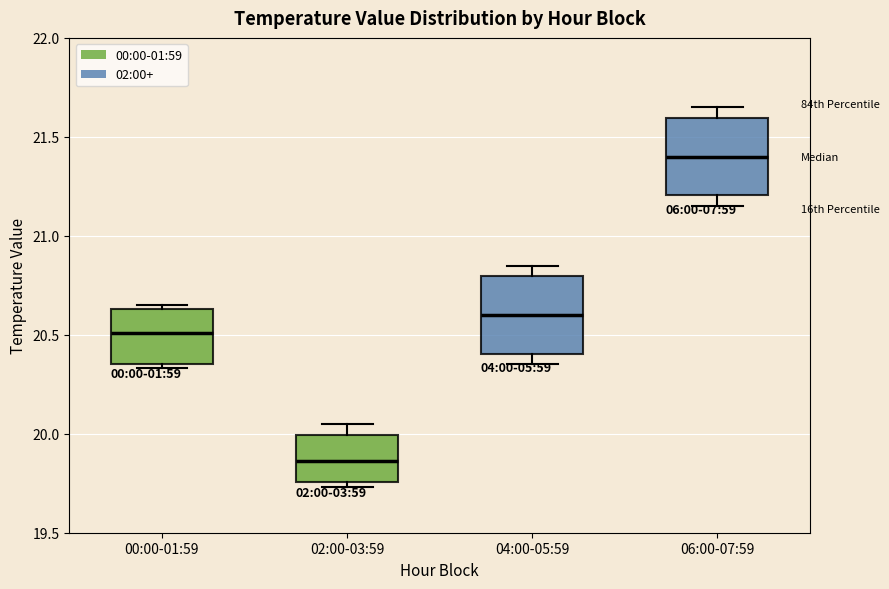

Which box's median line is the lowest?

02:00-03:59